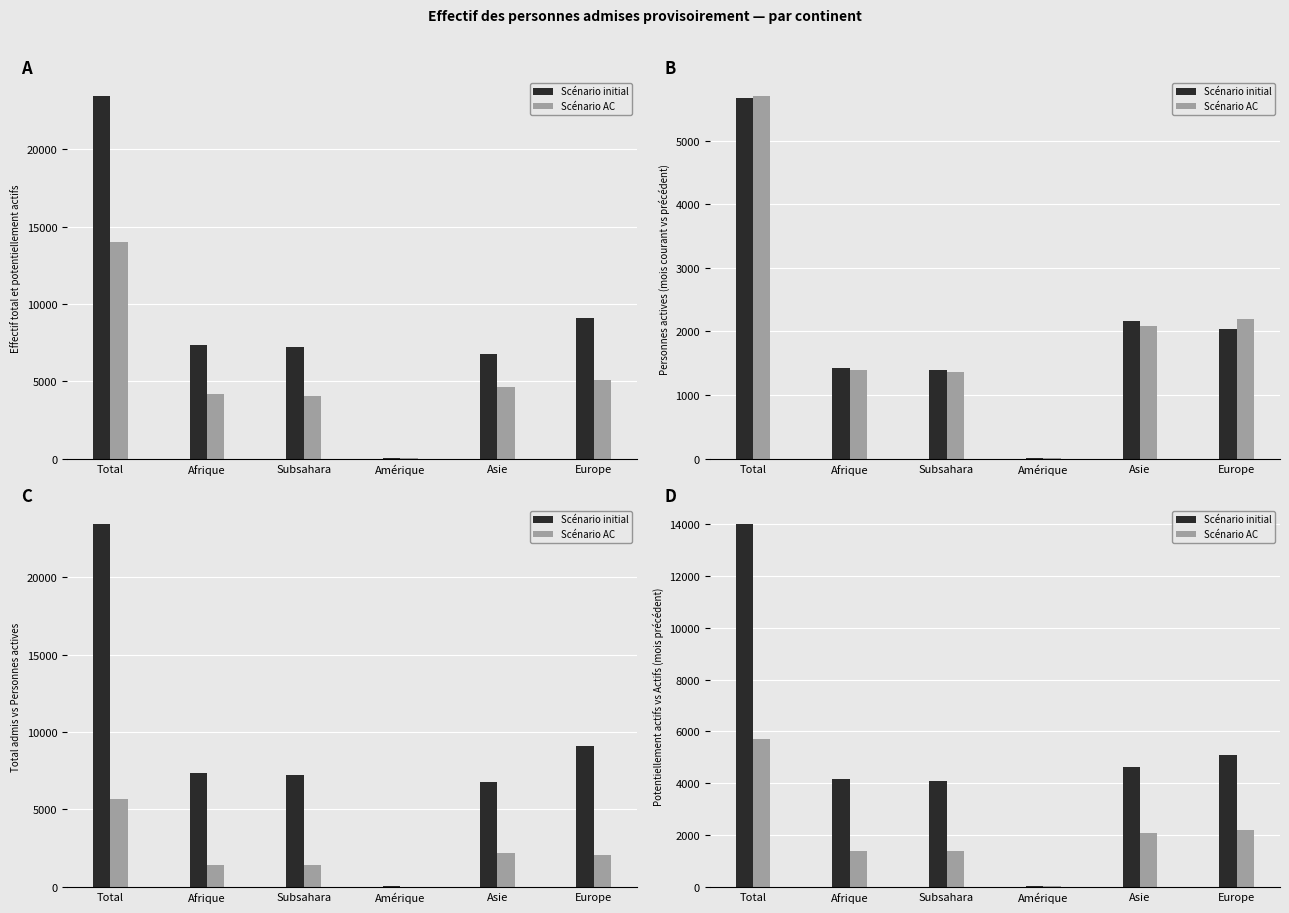

What is the lowest value of the Scénario AC series?

15